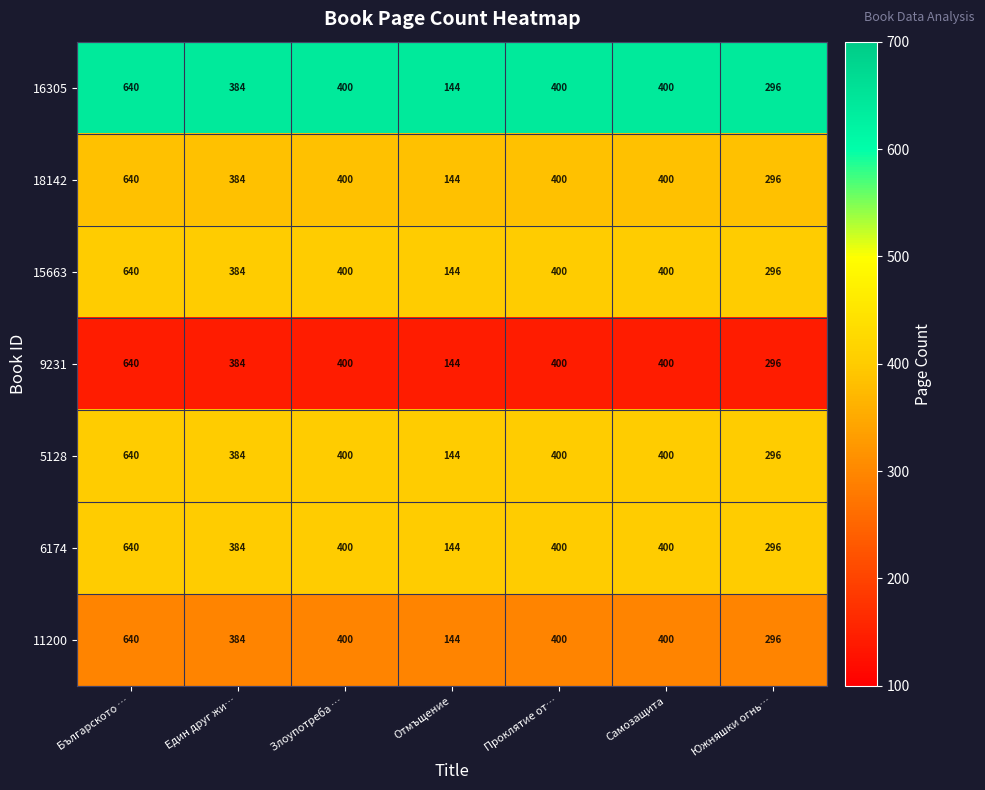

Which label corresponds to the smallest value in the chart?

Отмъщение